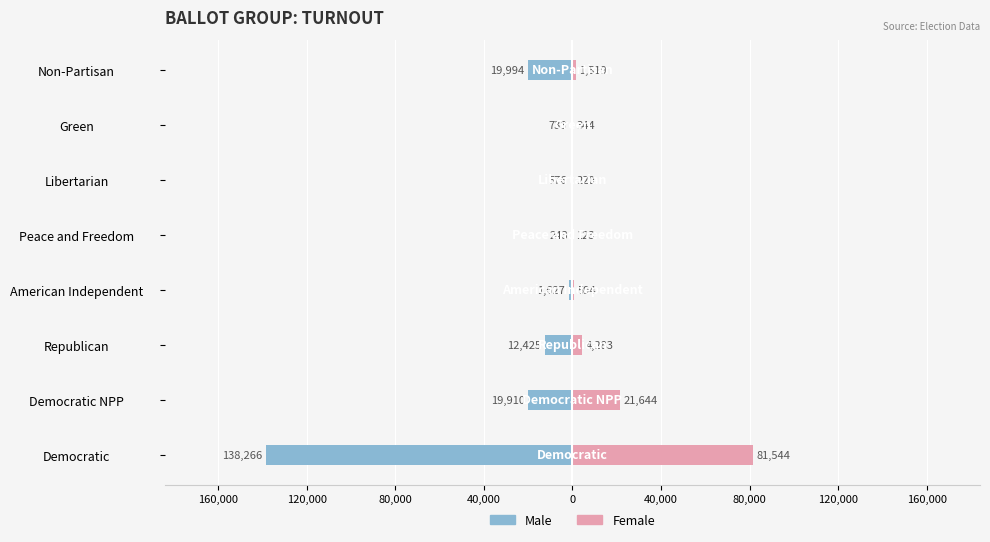

Reading left to right, what are all the values shown in this chart?

Male: -138266	-19910	-12425	-1627	-243	-576	-733	-19994
Female: 81544	21644	4283	594	123	220	344	1519